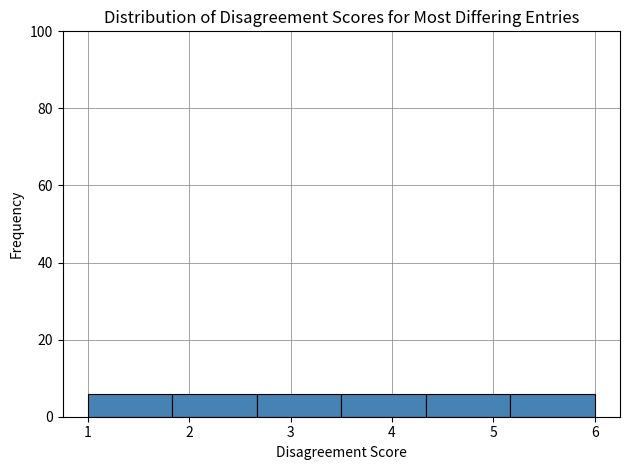

Reading left to right, transcribe this chart: for each bar, give the range it covers on the x-axis and its height. Neither the bar edges nor the heights are printed on the chart, so give them approximately, as read against the axes.

1.0 to 1.8: 6
1.8 to 2.7: 6
2.7 to 3.5: 6
3.5 to 4.3: 6
4.3 to 5.2: 6
5.2 to 6.0: 6